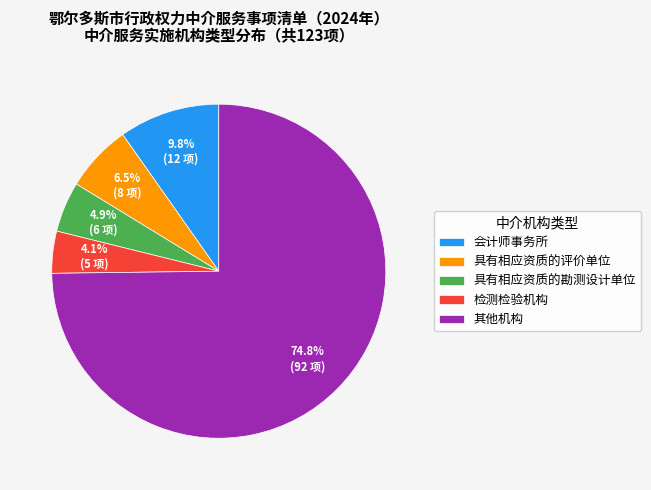

Which category has the smallest portion of the pie?

检测检验机构